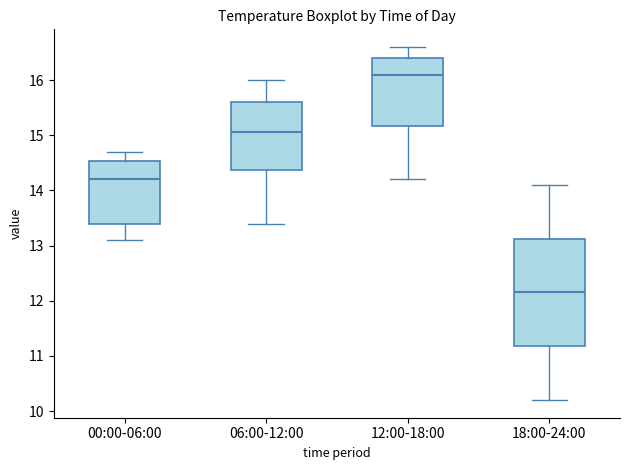

Which box has the lowest median line?

18:00-24:00